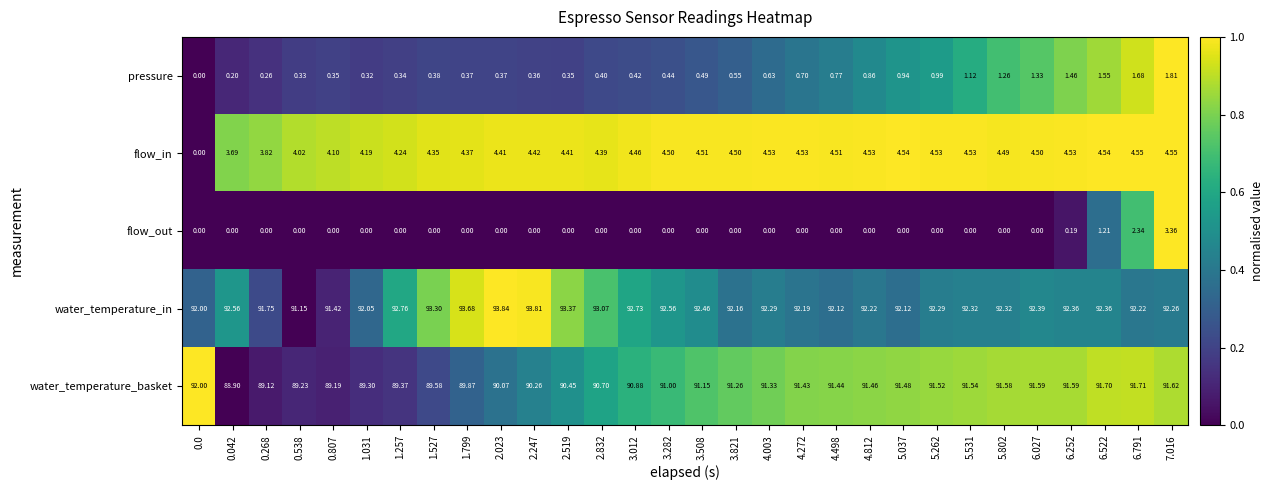

Which series changed the most between 2.247 and 6.522?

water_temperature_in